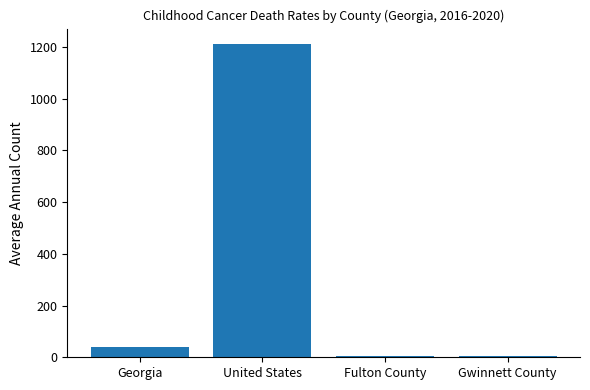

What is the difference between the maximum and minimum values?

1206